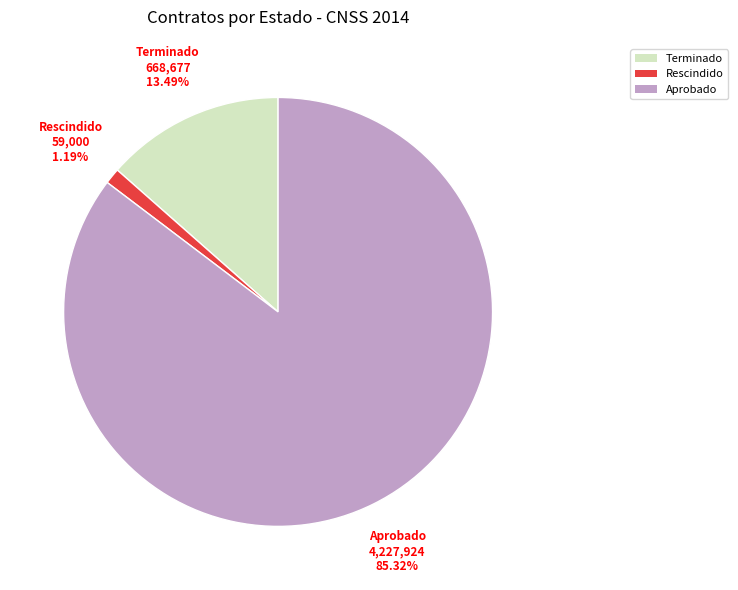

Is Aprobado the majority of the pie?

Yes